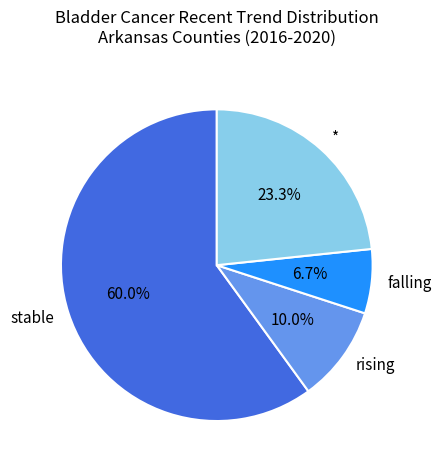

Rank the categories by value from highest to lowest.

stable, *, rising, falling